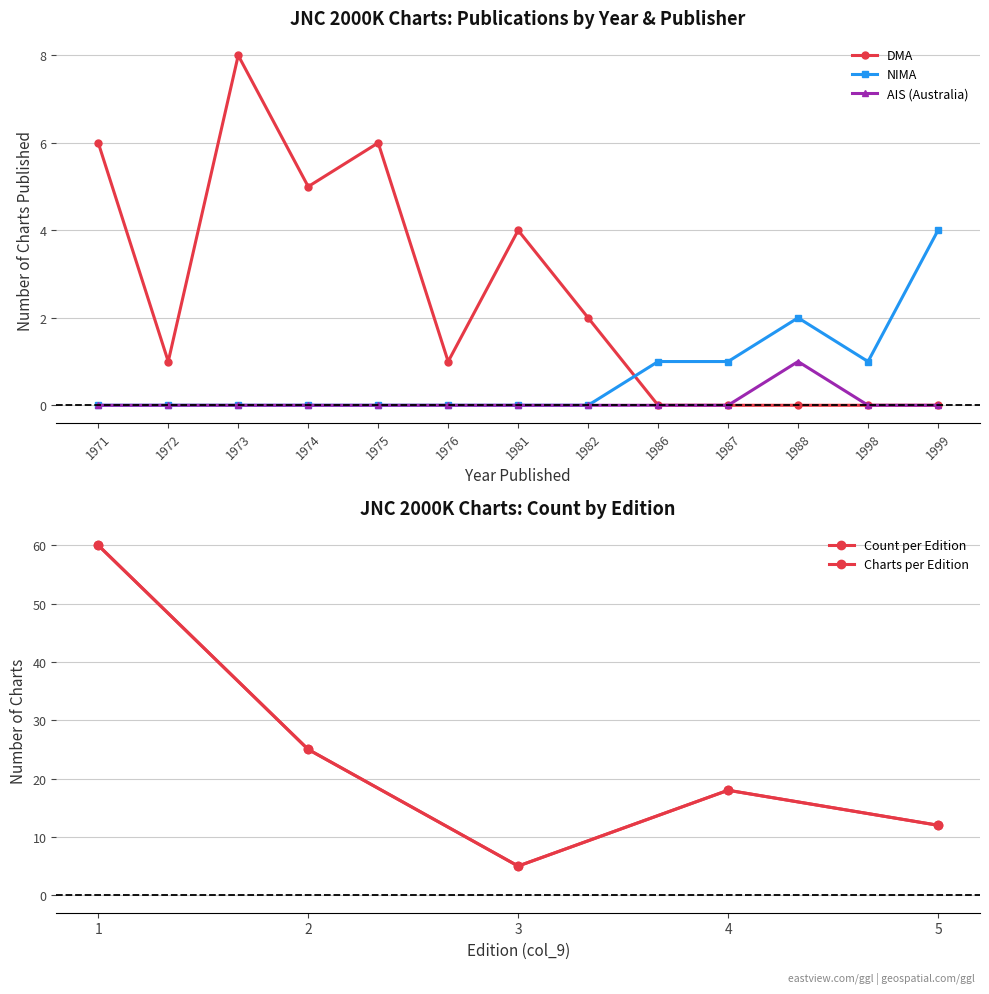

Is it true that NIMA equals 7 at 1999?

False